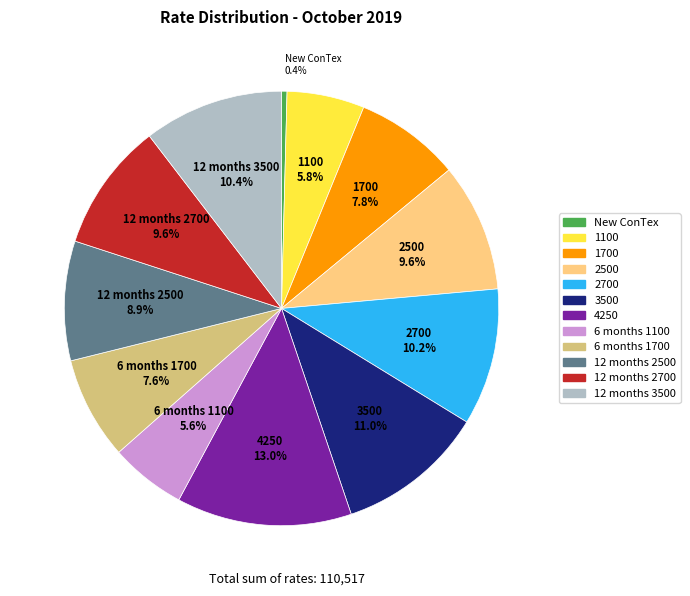

Approximately how many times larger is the value at 4250 compared to 6 months 1700?

1.7